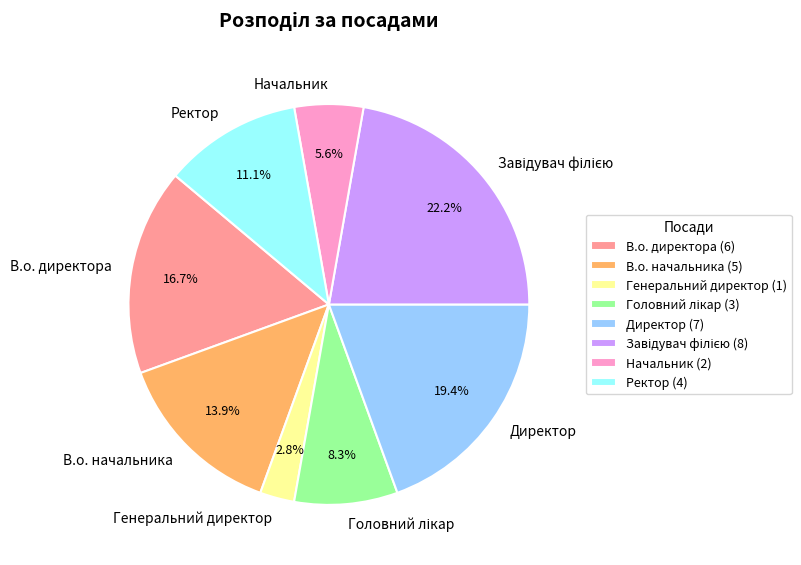

Does any single category account for the majority?

No